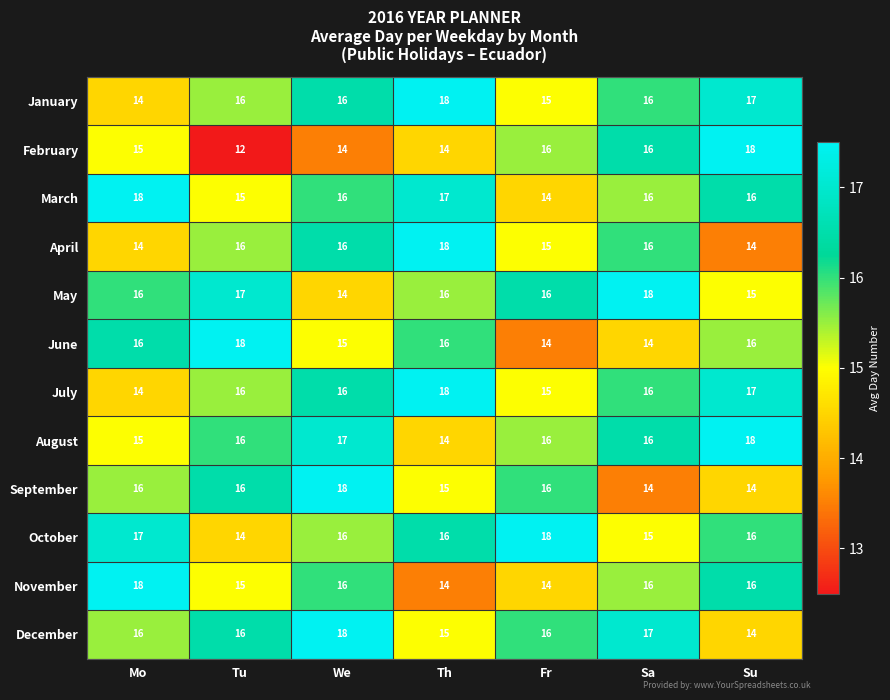

Is it true that June equals 24 at Sa?

False